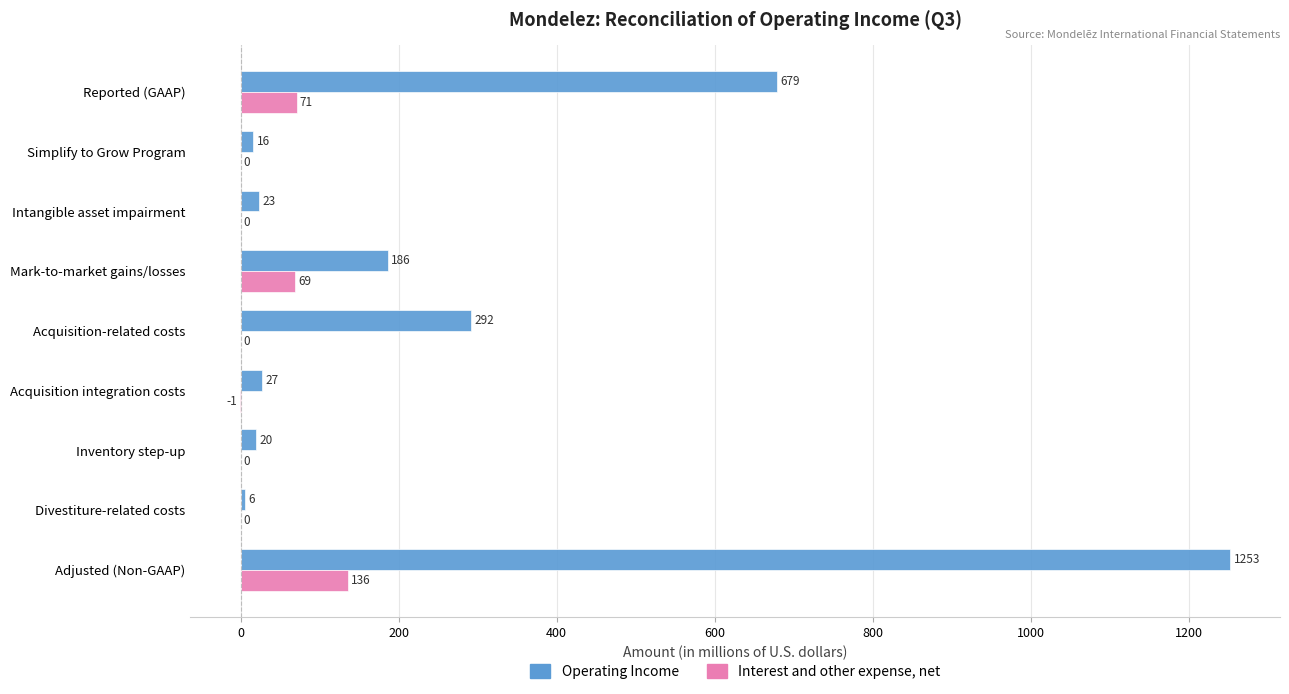

At which category is the sum across all series the highest?

Adjusted (Non-GAAP)